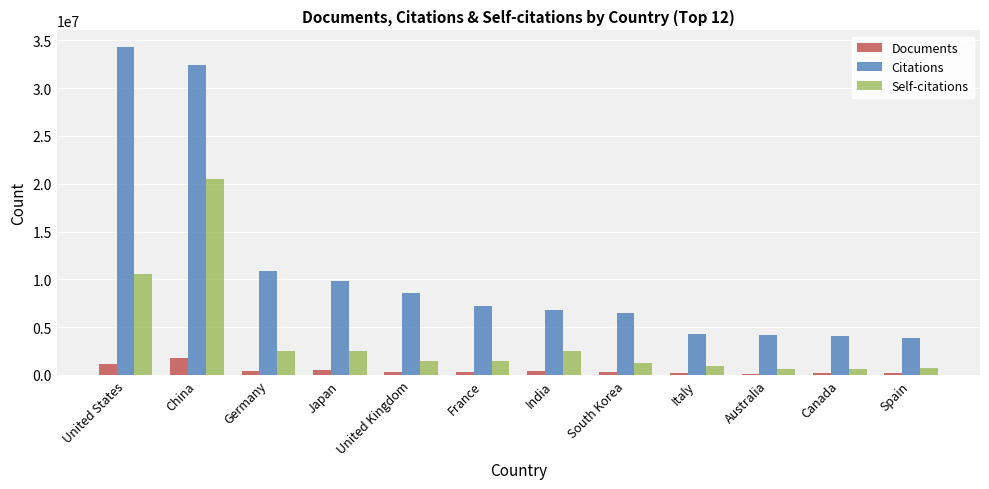

The Citations series shows 9778287 at Japan. True or false?

True